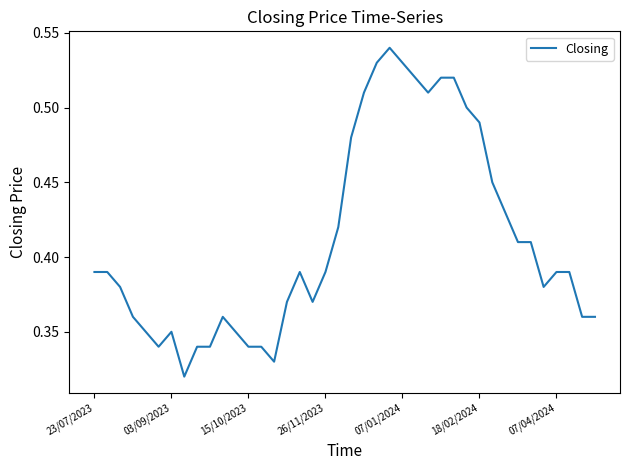

At which label is the value closest to 0?

7